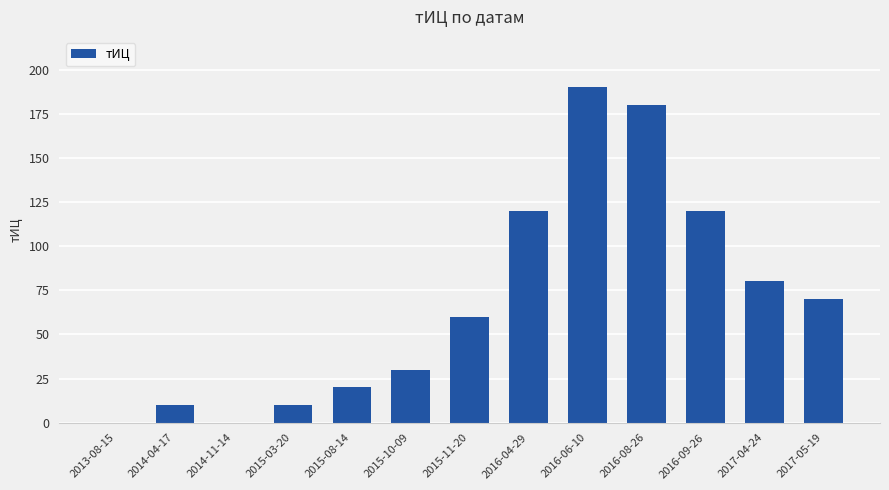

How many data points does each series have?

13